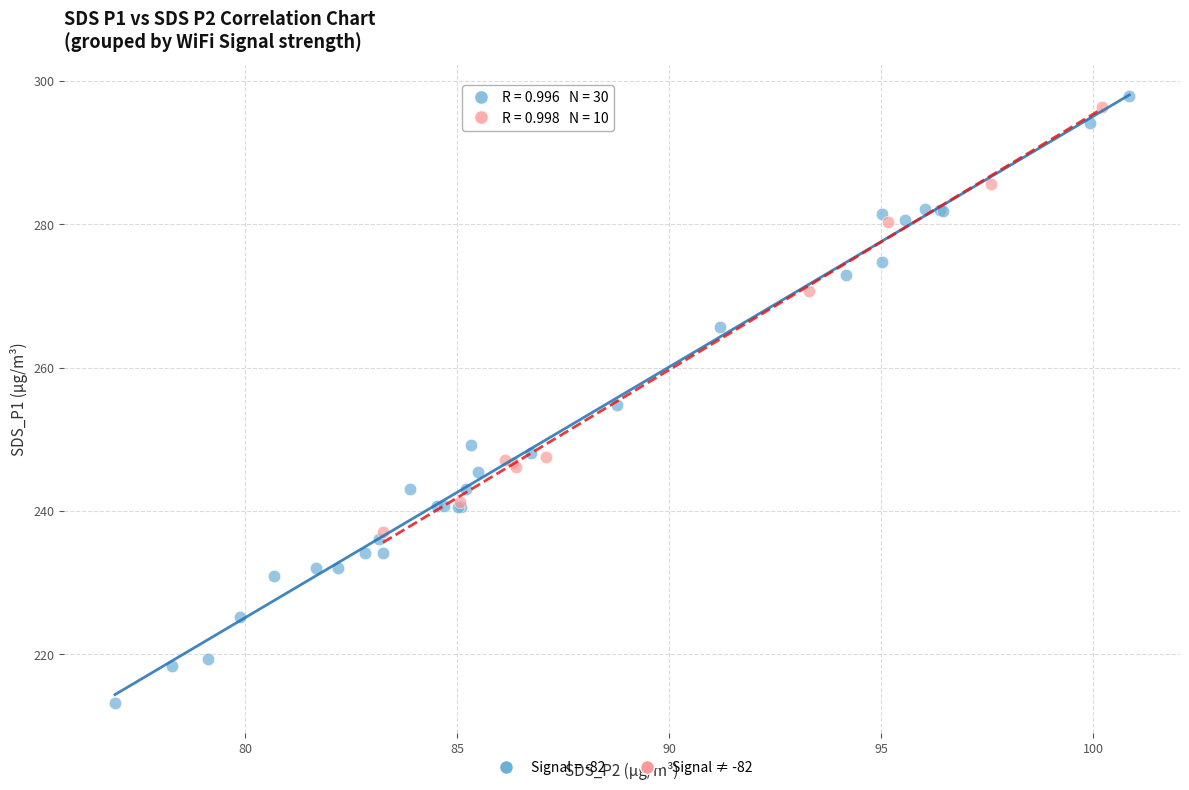

Which series contains the lowest Y value?

Signal = -82